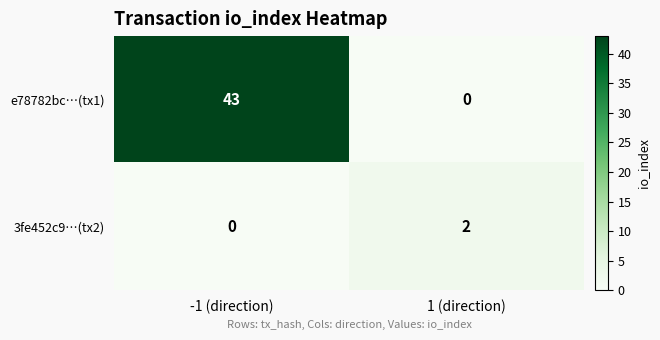

The e78782bc…(tx1) series shows 62 at -1 (direction). True or false?

False